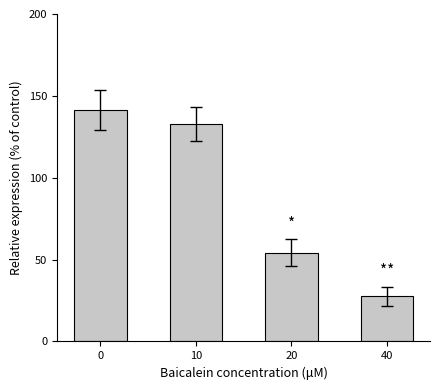

Read the value at 40.

27.6